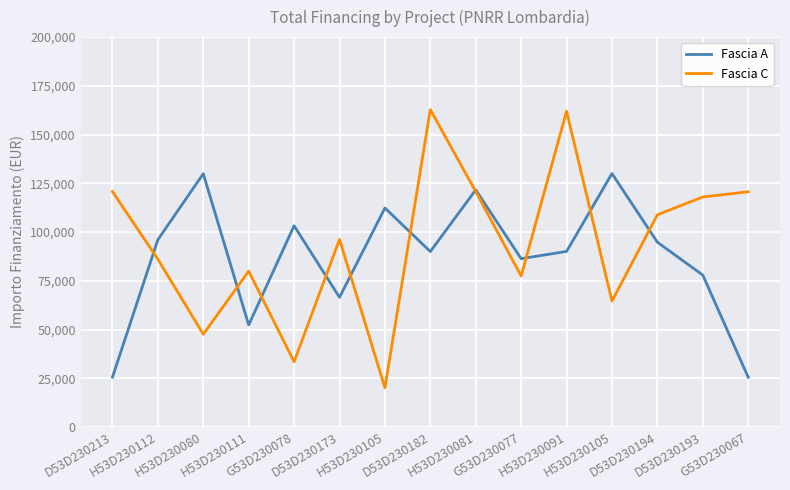

What is the label of the 11th point from the right?

G53D230078